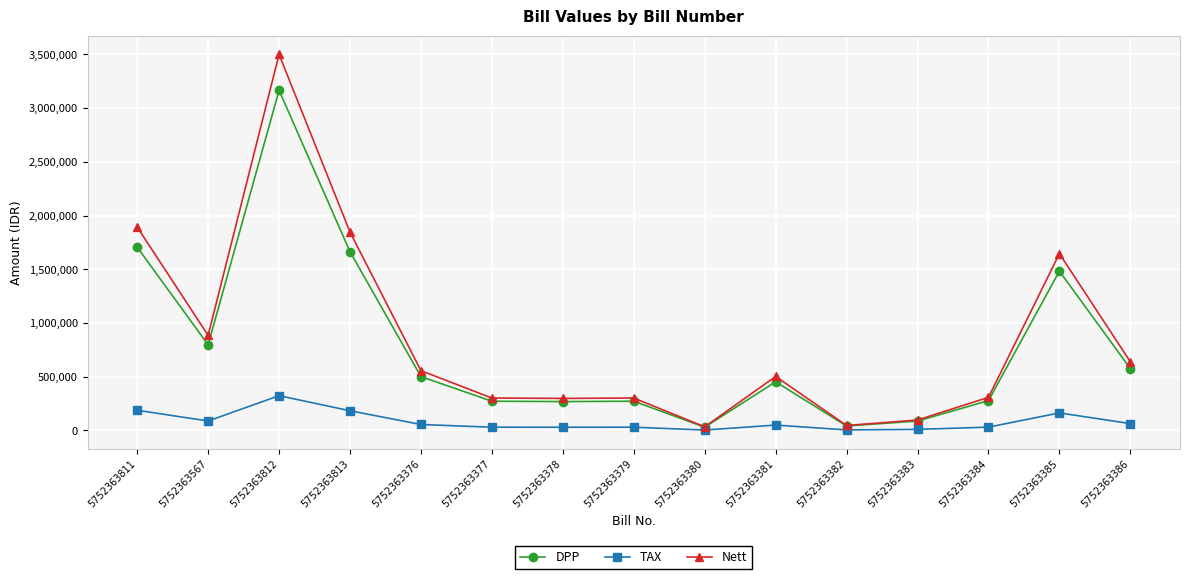

What is the value of the DPP point at the 15th from the left?

575286